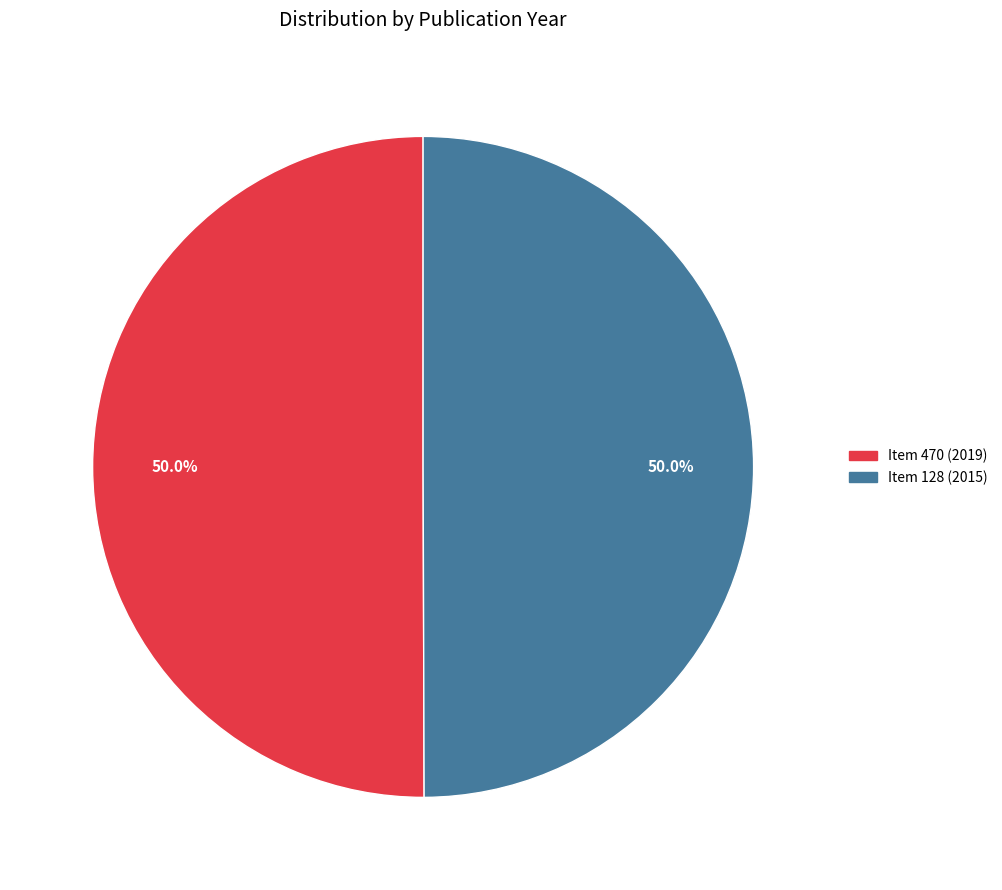

Is it true that Item 470 (2019) is 62% of the pie?

False